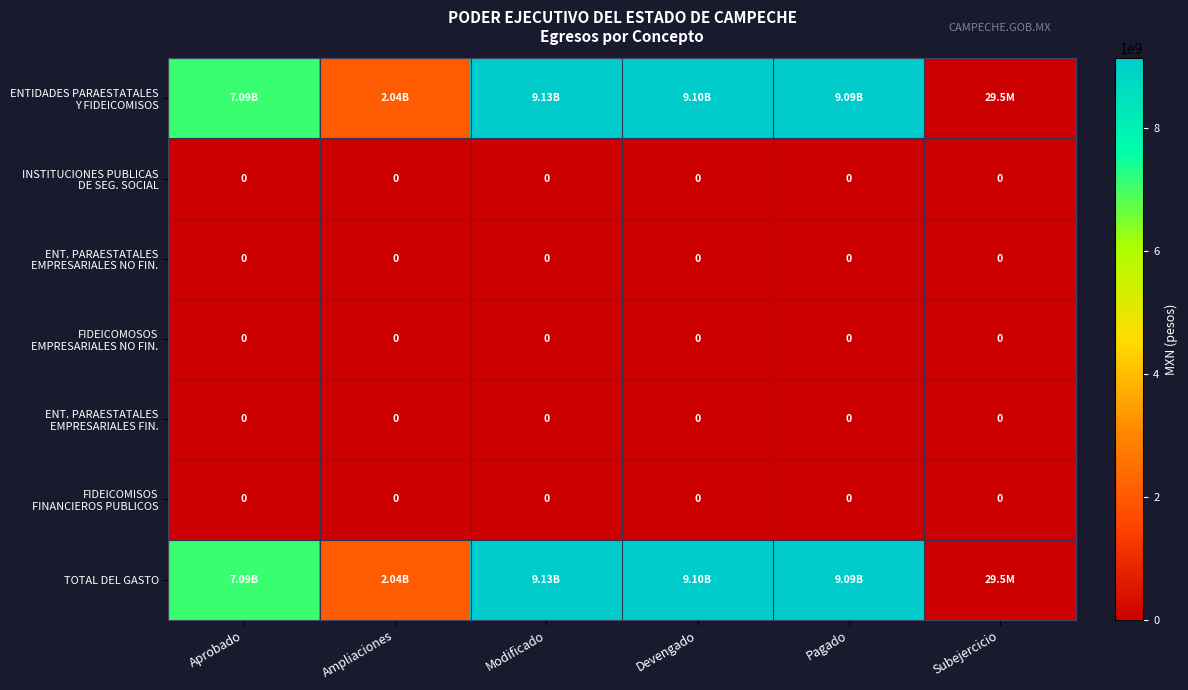

Which series has the largest total across all categories?

ENTIDADES PARAESTATALES Y FIDEICOMISOS